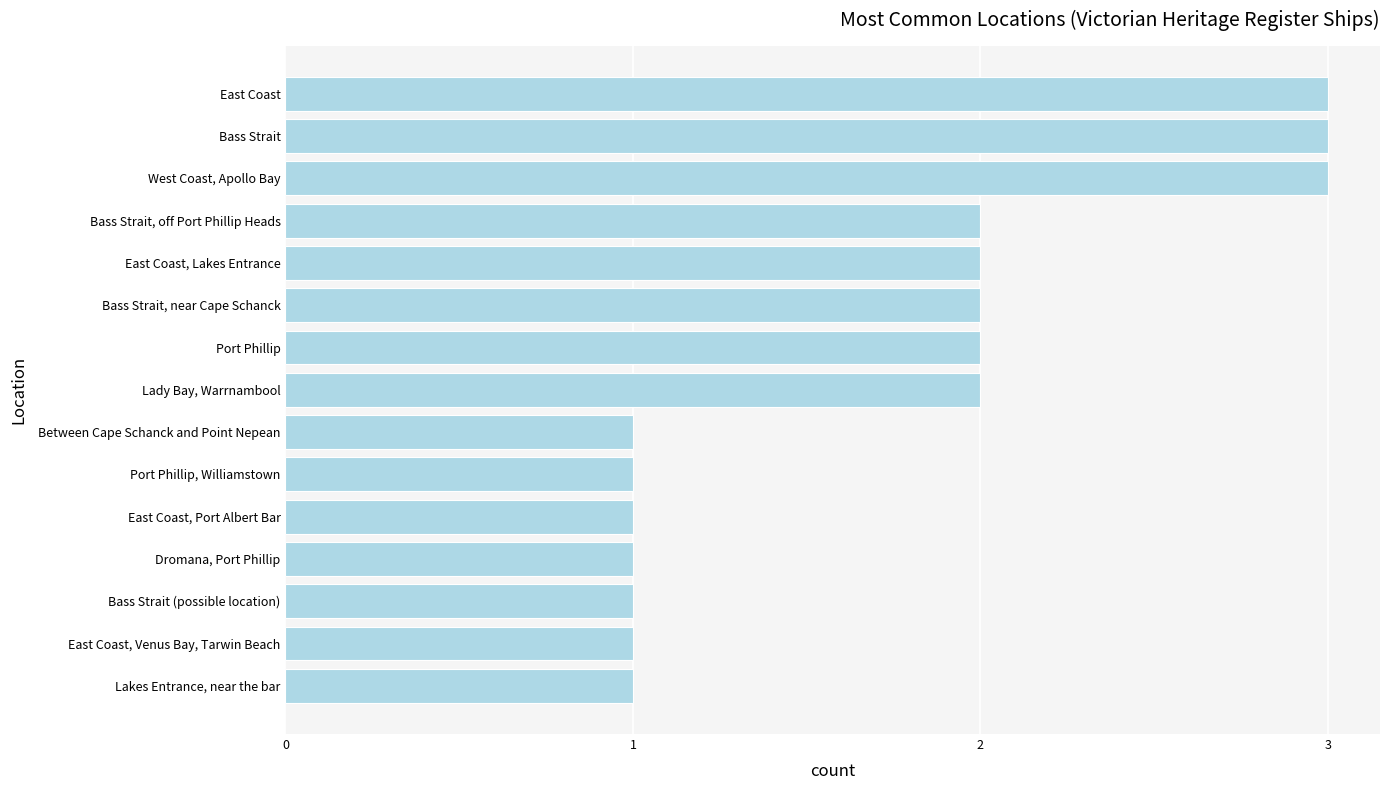

True or false: the data shows 1 at Bass Strait, off Port Phillip Heads.

False